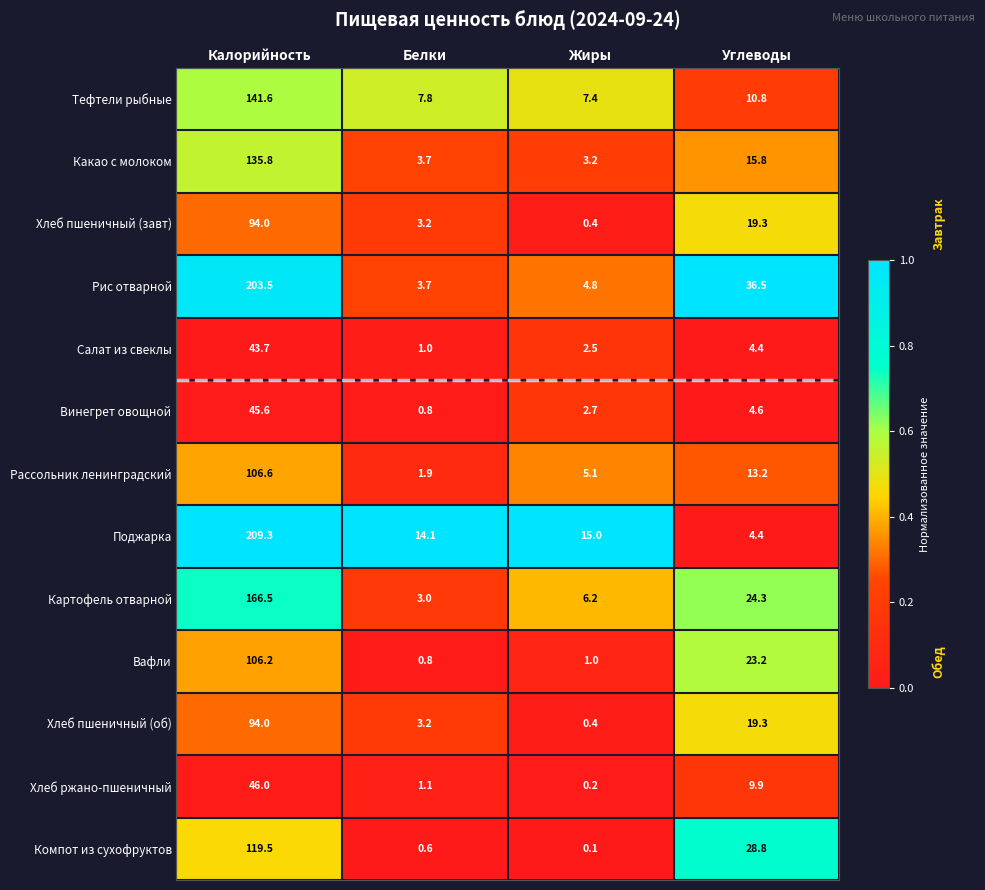

What is the sum of all Вафли values?

131.2